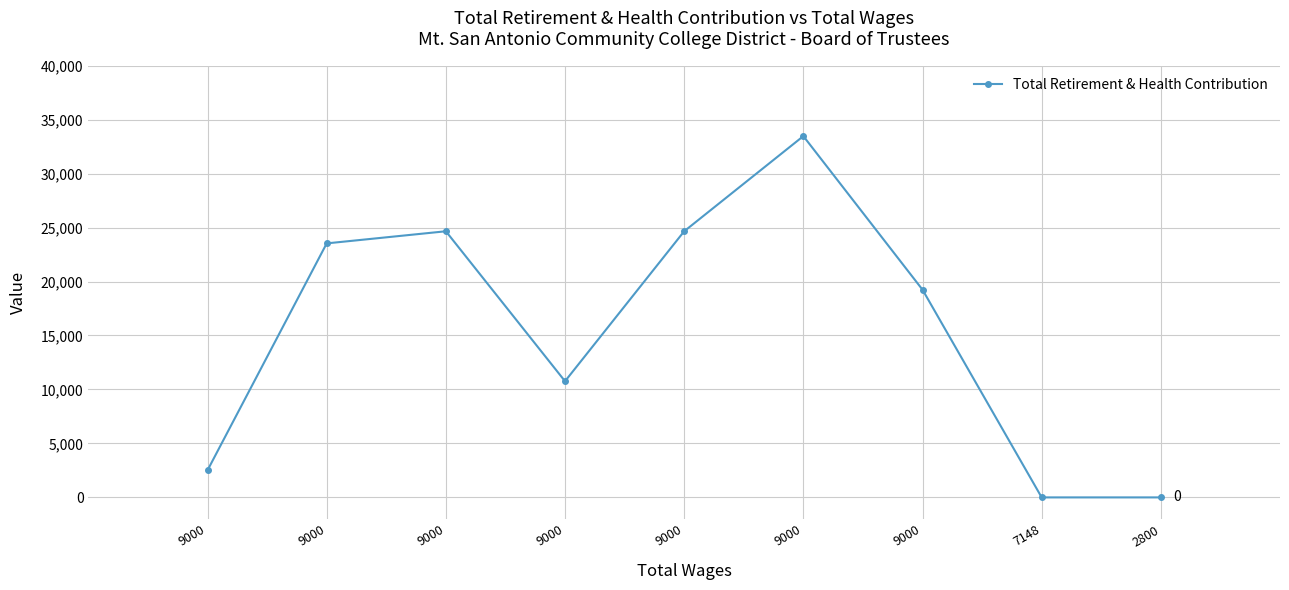

What is the change in value from 9000 to 2800?

-10763